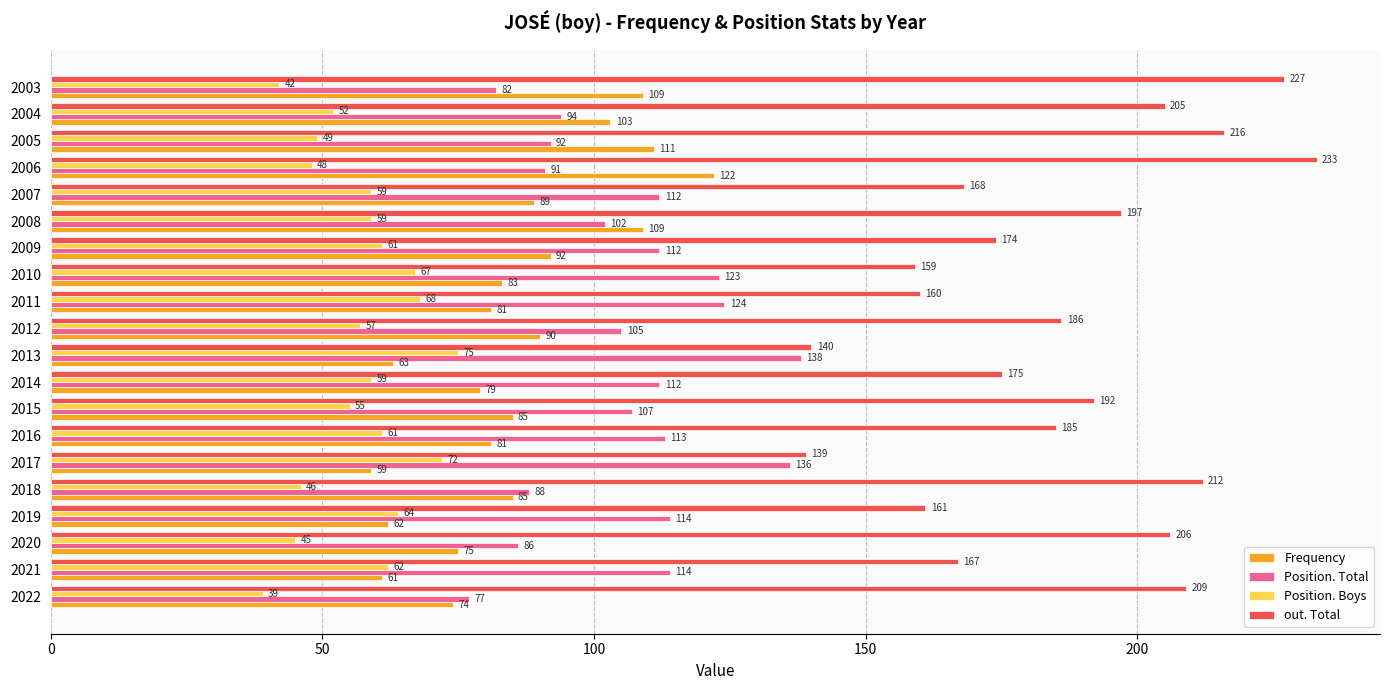

Read the Frequency value at 2012.

90